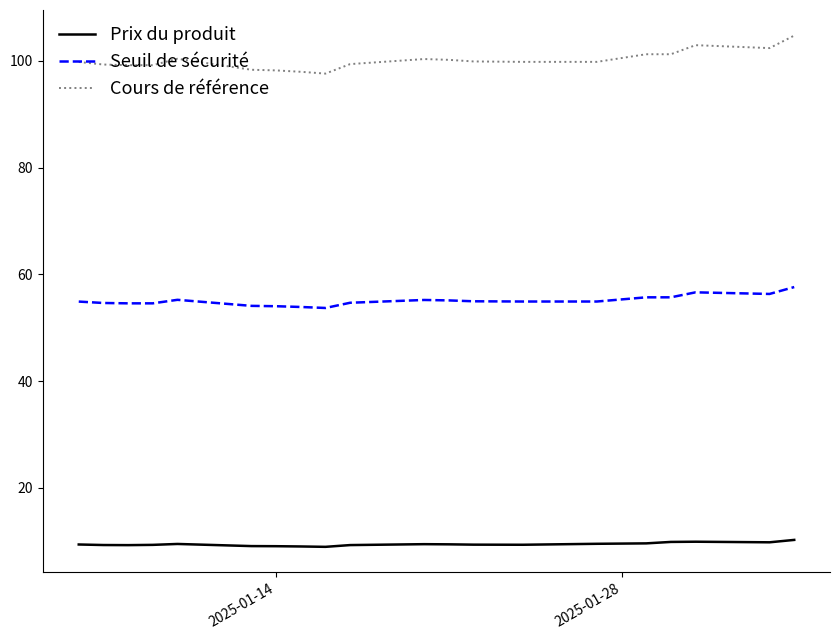

Rank the series by their average value, from highest to lowest.

Cours de référence, Seuil de sécurité, Prix du produit